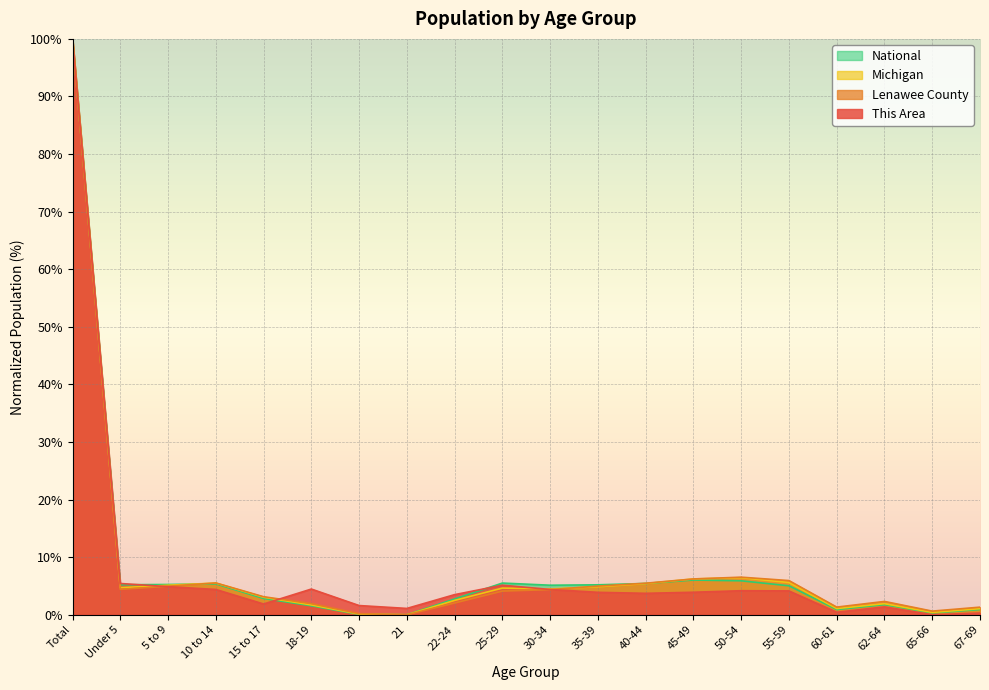

What is the sum of all Michigan values?

164.7